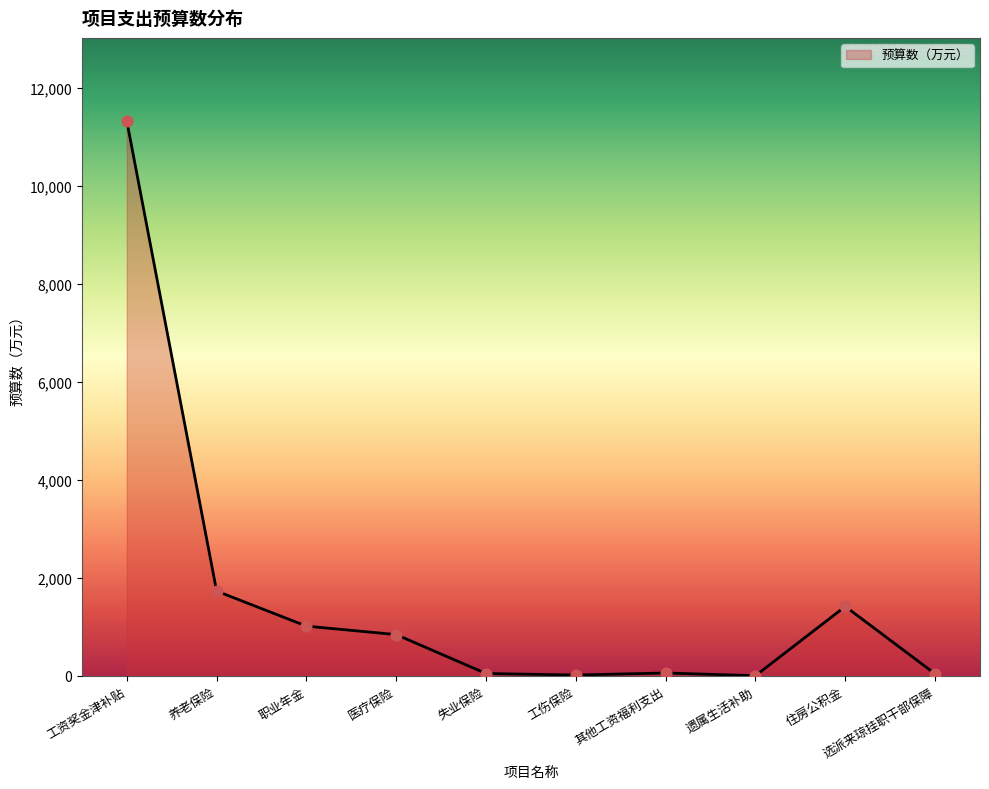

What is the ratio of the value at 遗属生活补助 to the value at 其他工资福利支出?

0.1